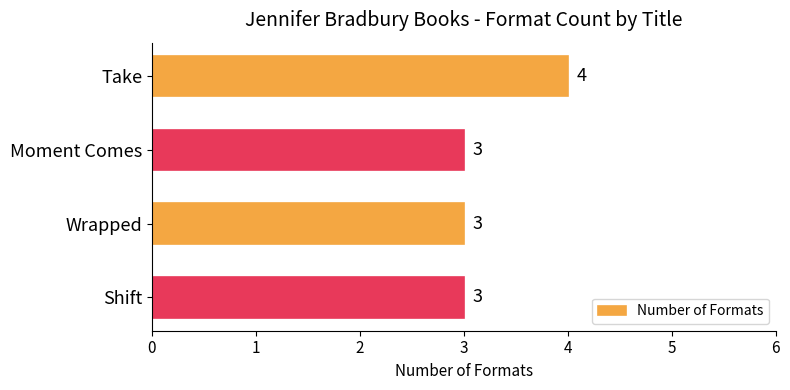

Reading top to bottom, transcribe all the data shown in this chart.

4	3	3	3